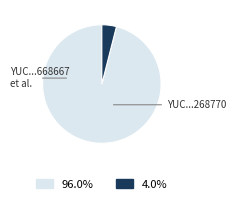

Is there a majority slice in this chart?

Yes